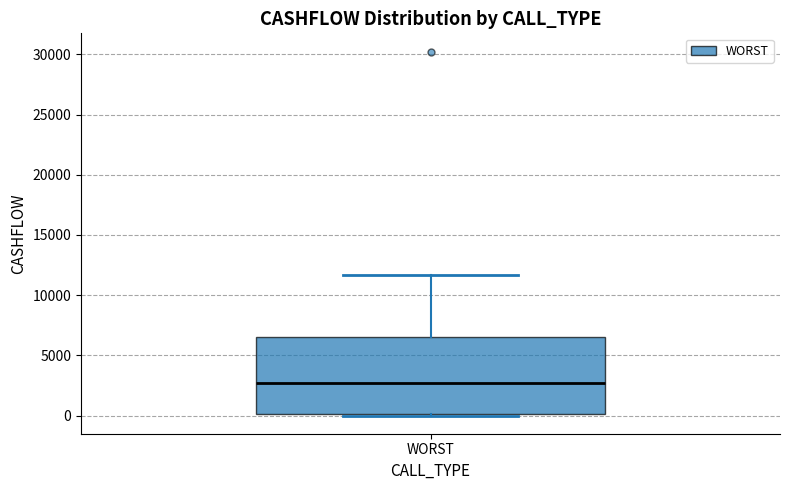

Where is the upper edge of the box for WORST on the y-axis? The values are not printed on the chart, so give them approximately, as read against the axis.

6500